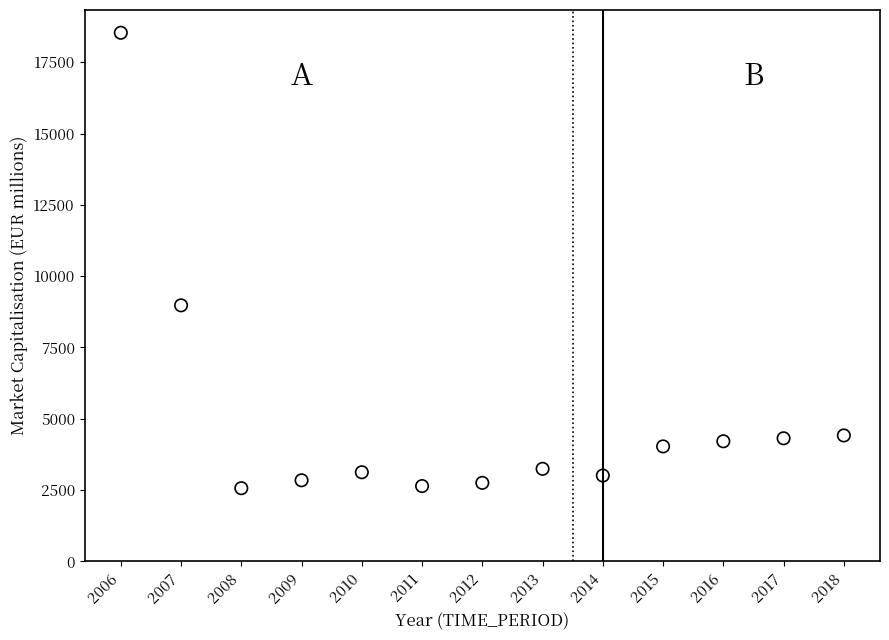

What is the range of X values (max minus min)?

12.0